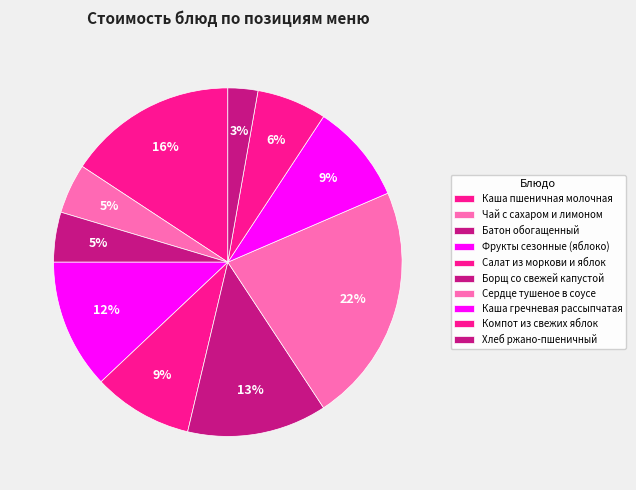

How many slices are in this pie chart?

10